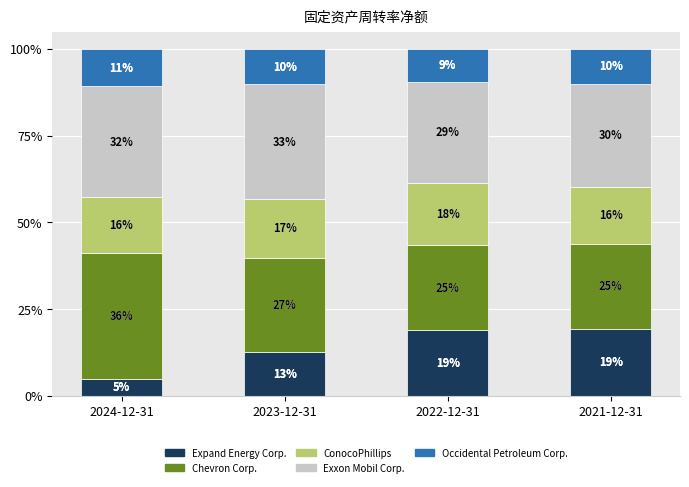

What is the minimum value for Expand Energy Corp.?

5.0